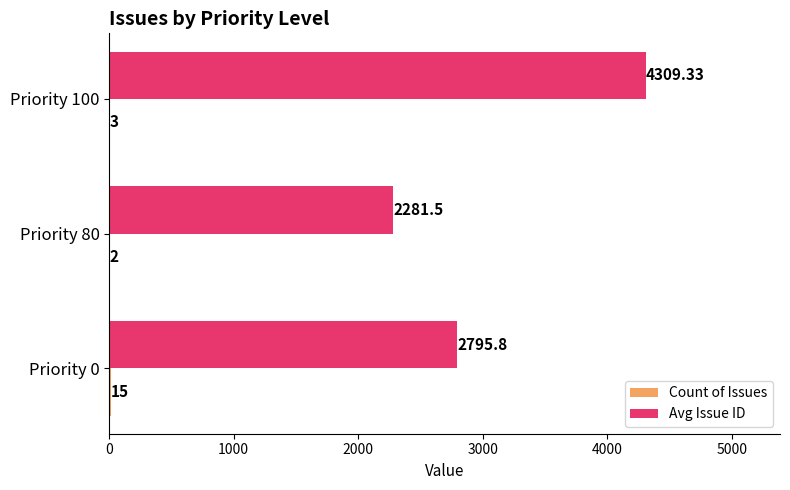

At which category is the sum across all series the highest?

Priority 100